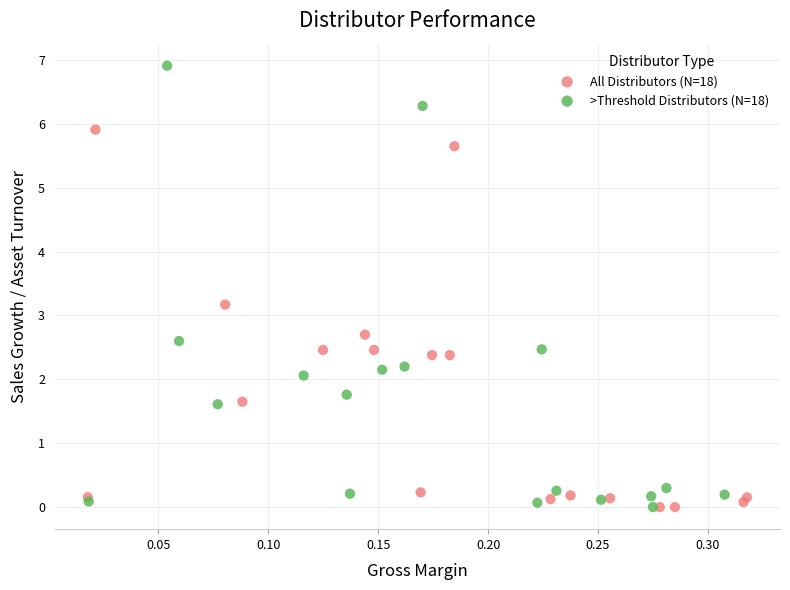

What are all the series names shown in the legend?

All Distributors (N=18), >Threshold Distributors (N=18)